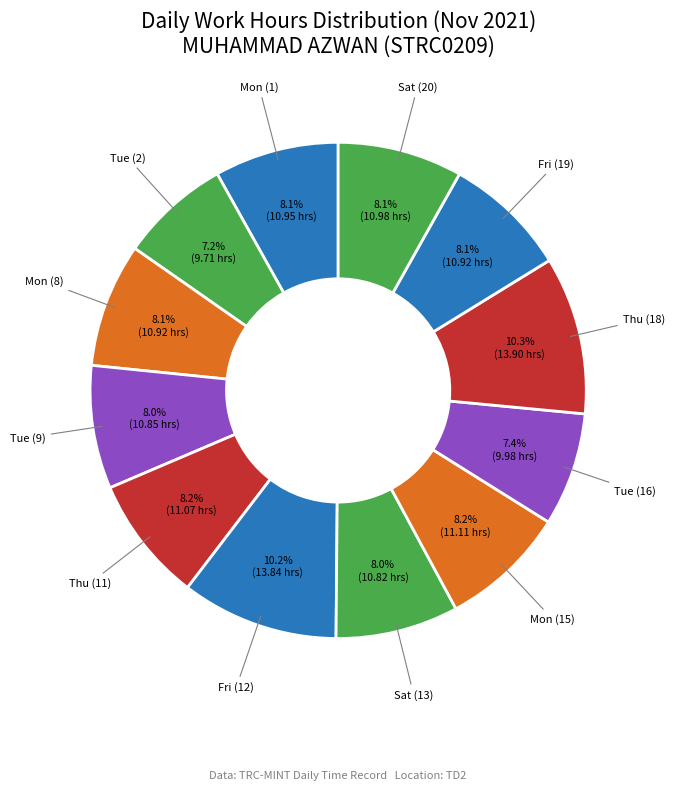

What is the ratio of the value at Sat (13) to the value at Tue (9)?

1.0